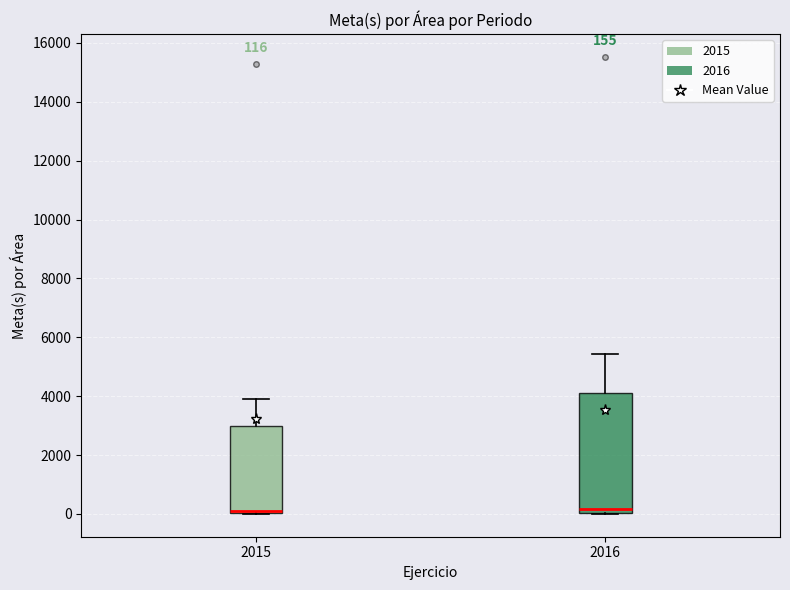

Which box is the tallest, from its lower edge to its upper edge?

2016